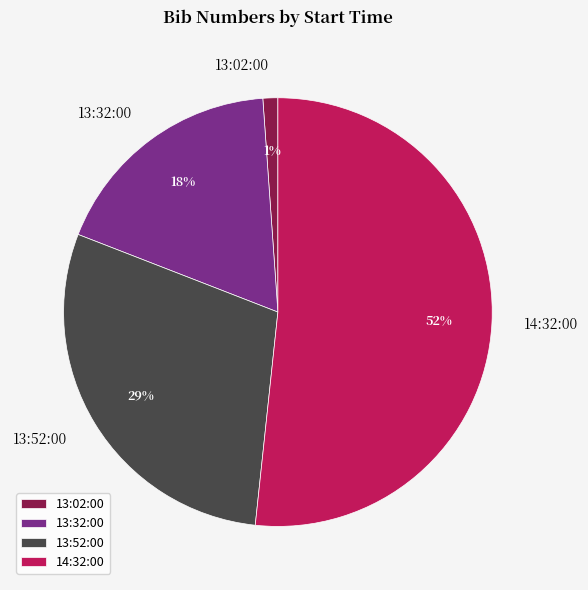

Is the sum of 14:32:00 and 13:02:00 greater than half?

Yes